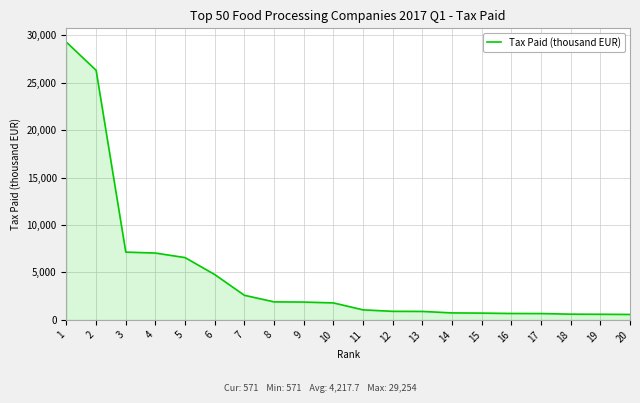

Is it true that the value at 1 is 29254?

True